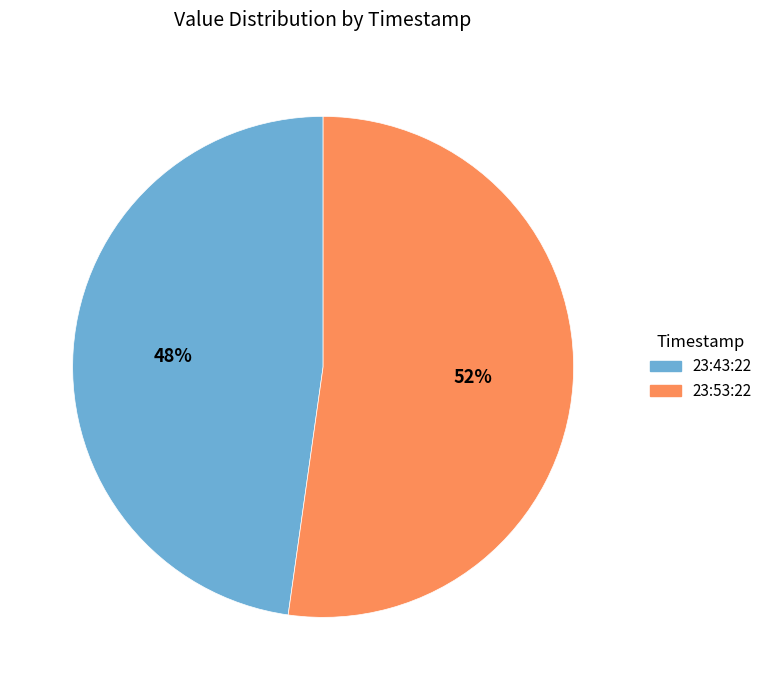

To the nearest percent, what portion does 23:53:22 represent?

52%